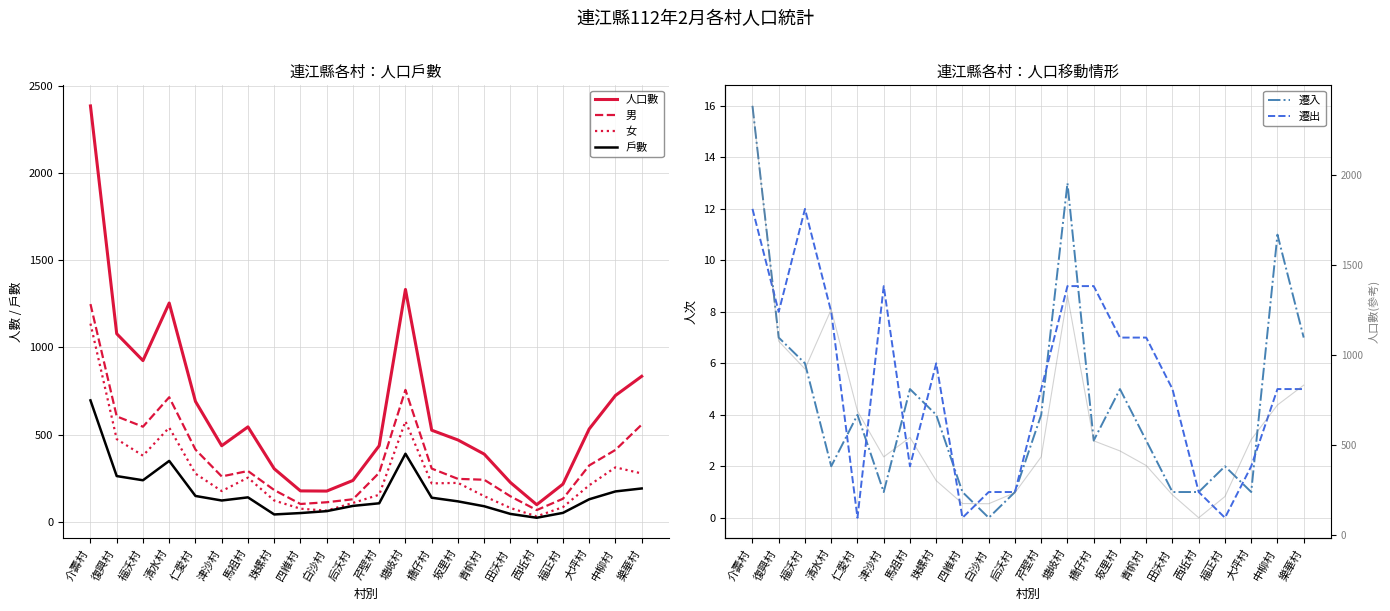

The 遷出 series shows 0 at 福正村. True or false?

True